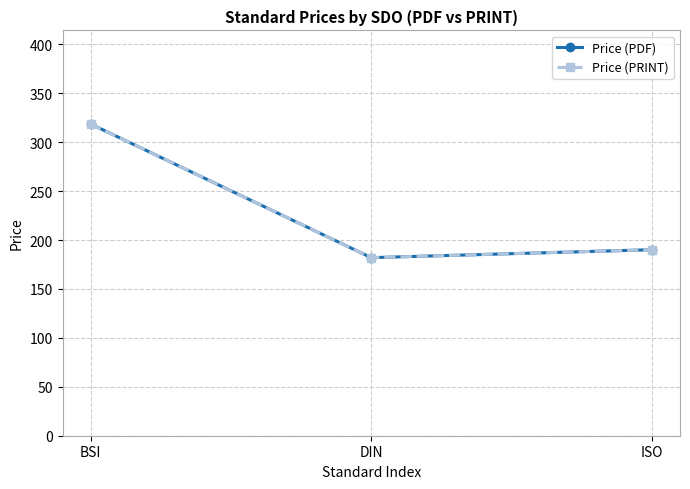

Between BSI and ISO, which series saw the biggest shift?

Price (PDF)